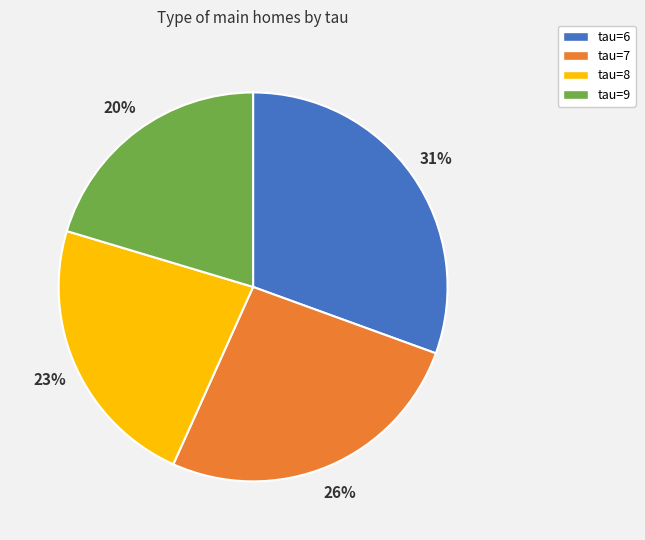

To the nearest percent, what is the average slice percentage?

25%